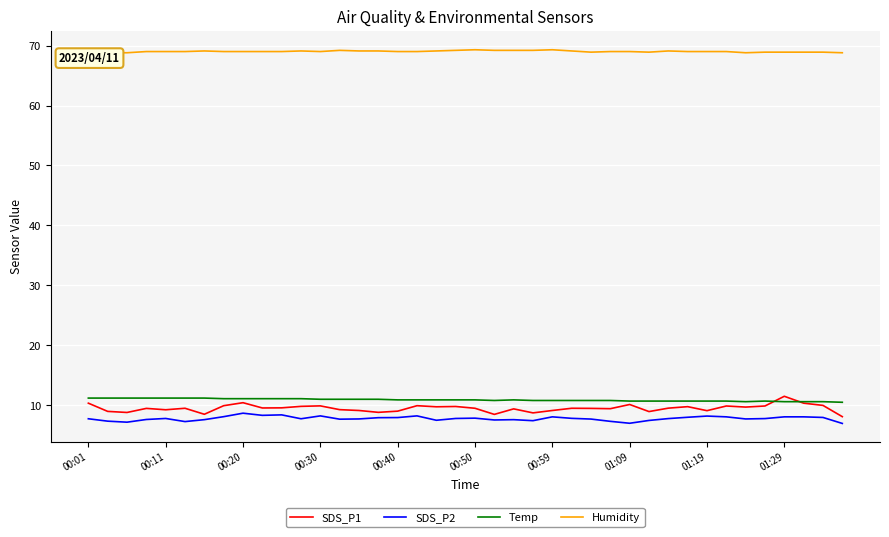

True or false: SDS_P2 has a value of 2.2 at 00:40.

False